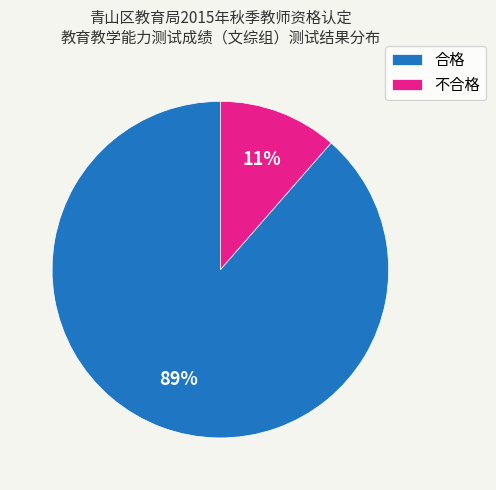

True or false: 不合格 accounts for 1% of the total.

False